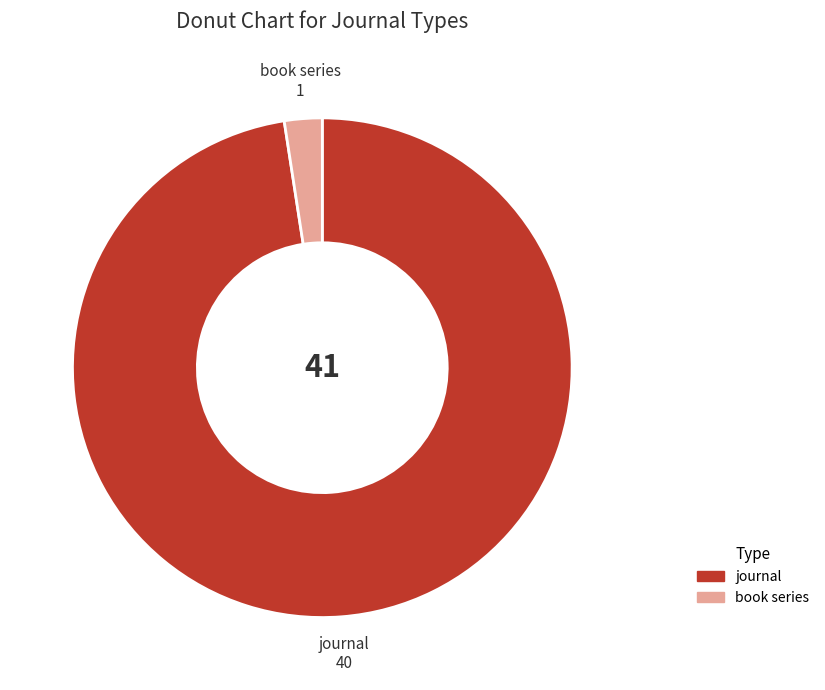

How many slices are in this pie chart?

2